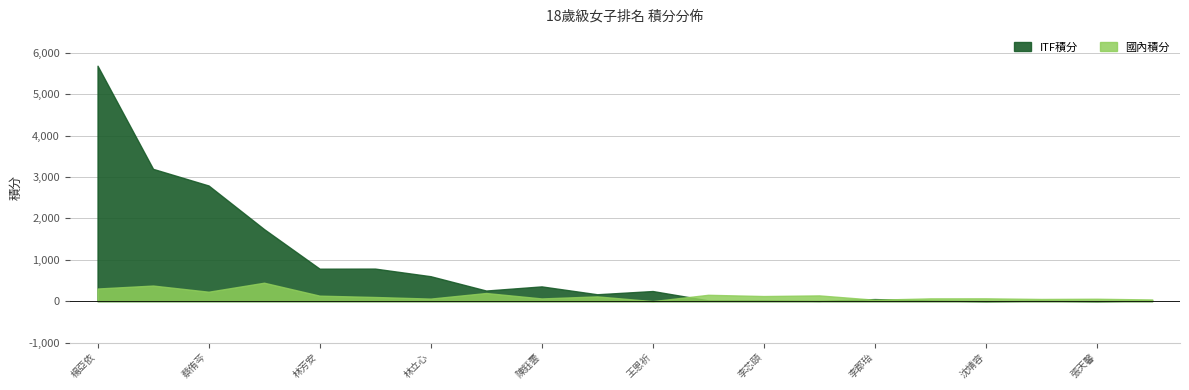

What value does the ITF積分 series have at 林立心?

602.0